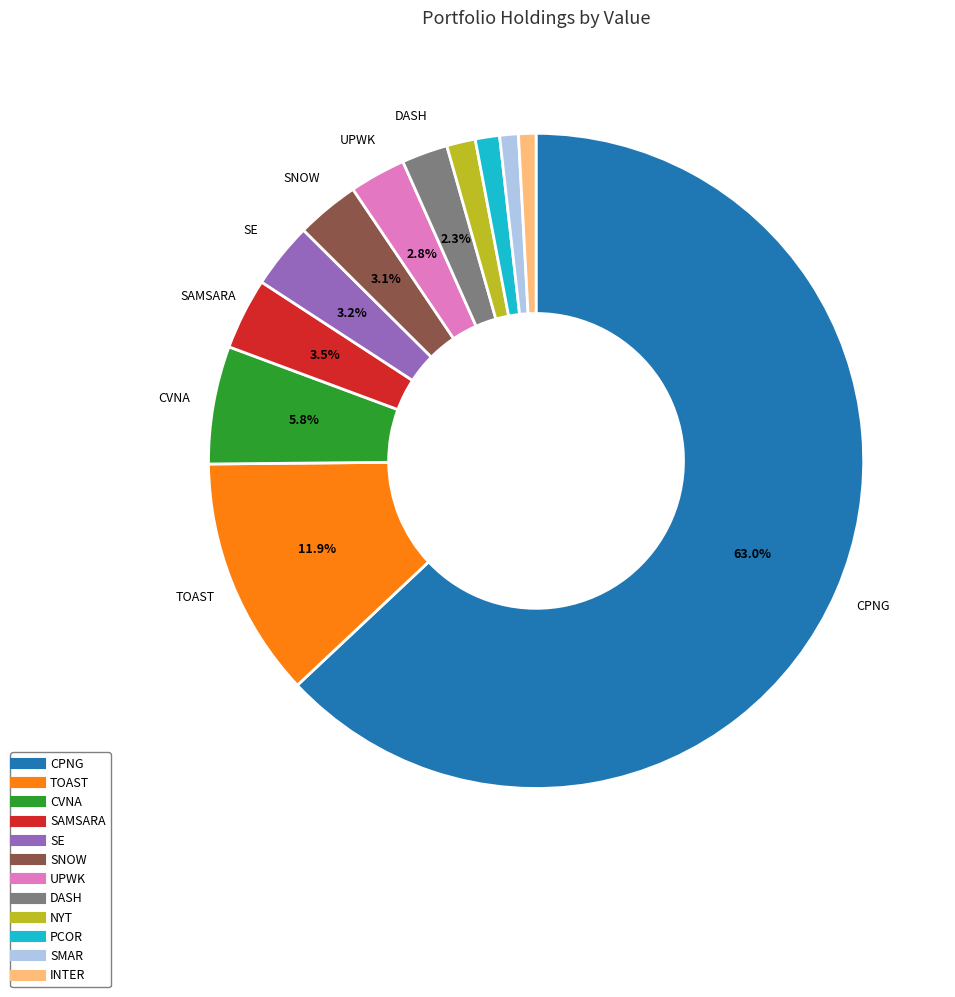

Approximately how many times larger is the value at DASH compared to SNOW?

0.7